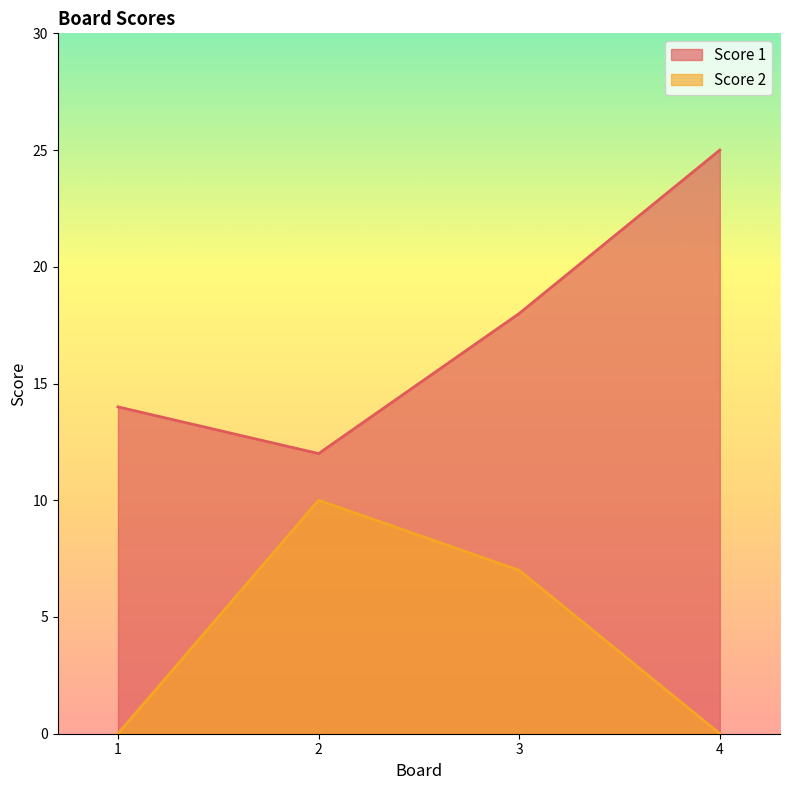

True or false: Score 1 and Score 2 intersect in this chart.

False